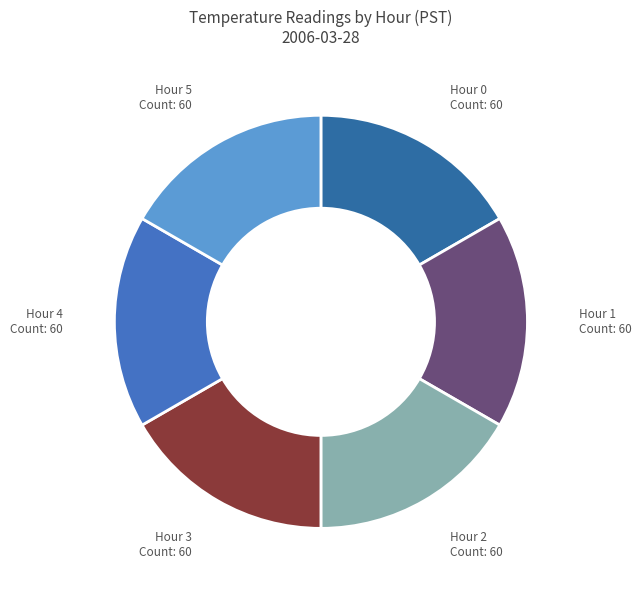

How many segments does this pie chart have?

6